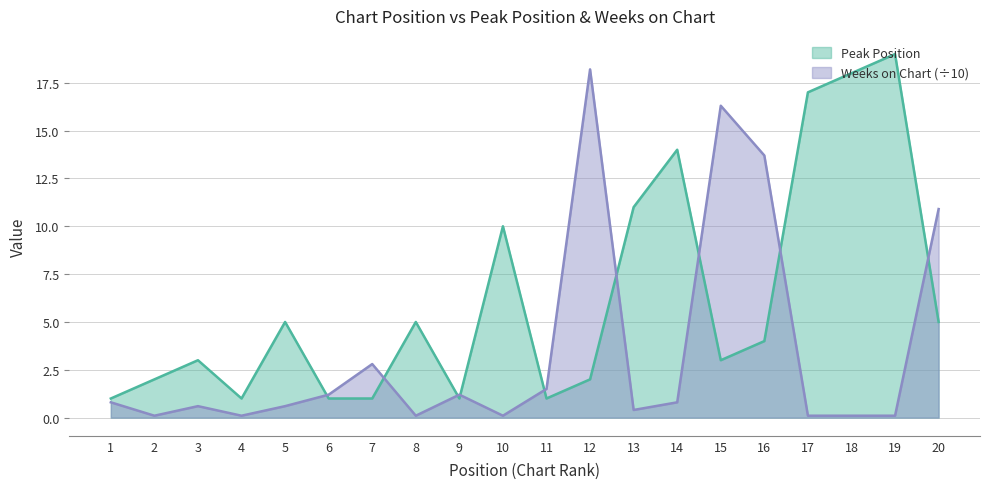

Reading left to right, transcribe all the data shown in this chart.

Peak Position: 1=1.0	2=2.0	3=3.0	4=1.0	5=5.0	6=1.0	7=1.0	8=5.0	9=1.0	10=10.0	11=1.0	12=2.0	13=11.0	14=14.0	15=3.0	16=4.0	17=17.0	18=18.0	19=19.0	20=5.0
Weeks on Chart: 1=0.8	2=0.1	3=0.6	4=0.1	5=0.6	6=1.2	7=2.8	8=0.1	9=1.2	10=0.1	11=1.5	12=18.2	13=0.4	14=0.8	15=16.3	16=13.7	17=0.1	18=0.1	19=0.1	20=10.9